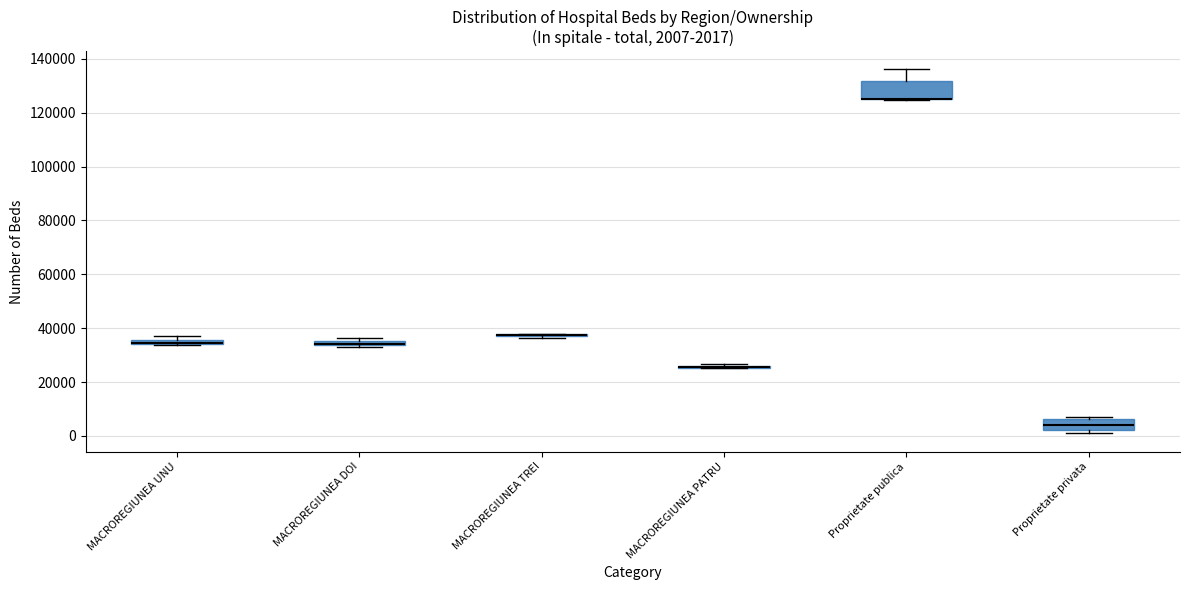

Which box is the tallest, from its lower edge to its upper edge?

Proprietate publica